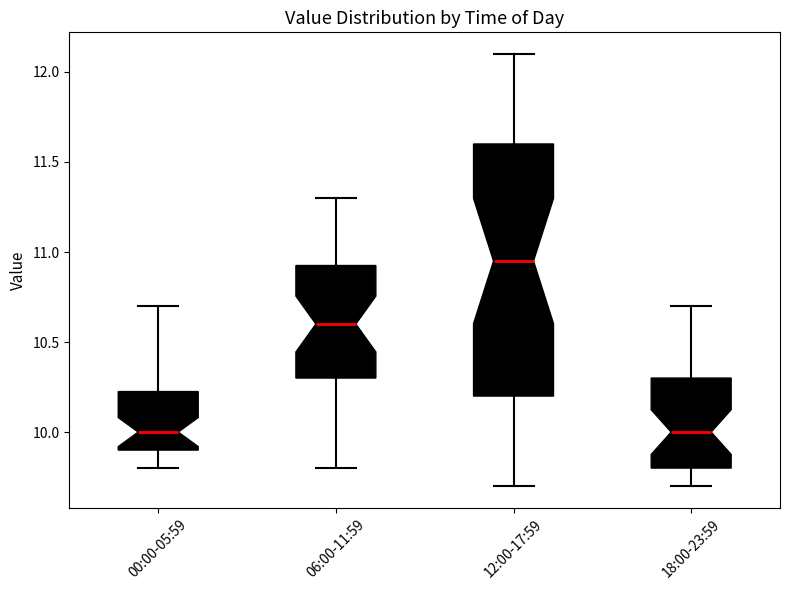

Reading left to right, read every box against the y-axis: the position of its median line, the range the box covers, and the ends of its whiskers. The values are not printed on the chart, so give them approximately, as read against the axis.

00:00-05:59: median 10.00, box 9.90 to 10.25, whiskers 9.80 to 10.70
06:00-11:59: median 10.60, box 10.30 to 10.95, whiskers 9.80 to 11.30
12:00-17:59: median 10.95, box 10.20 to 11.60, whiskers 9.70 to 12.10
18:00-23:59: median 10.00, box 9.80 to 10.30, whiskers 9.70 to 10.70